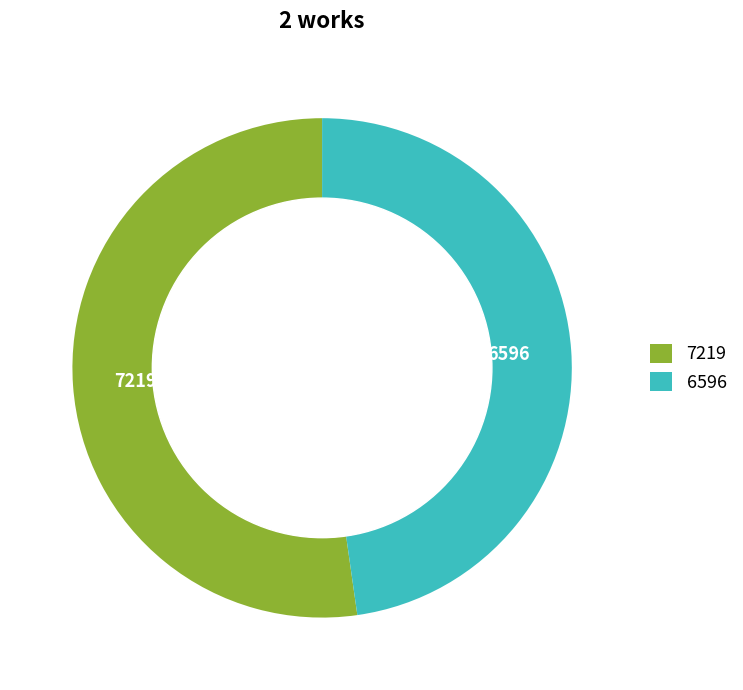

The 7219 slice represents 58% of the pie. True or false?

False